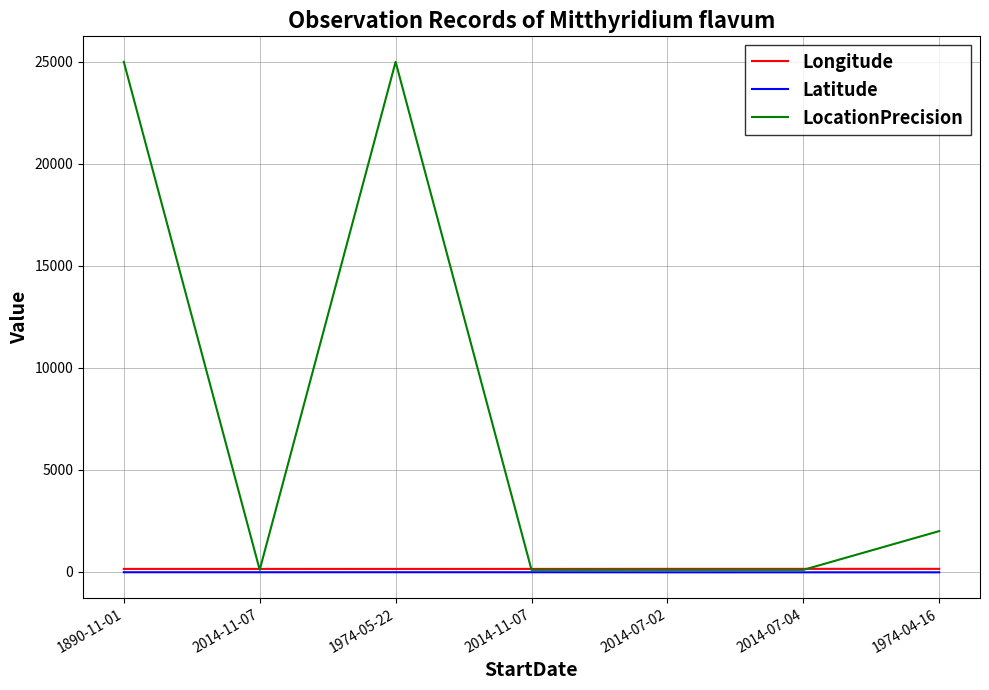

Count the Longitude values in the range 145 to 148.

4